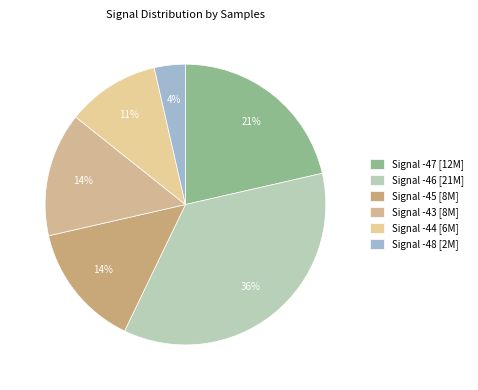

How many segments does this pie chart have?

6